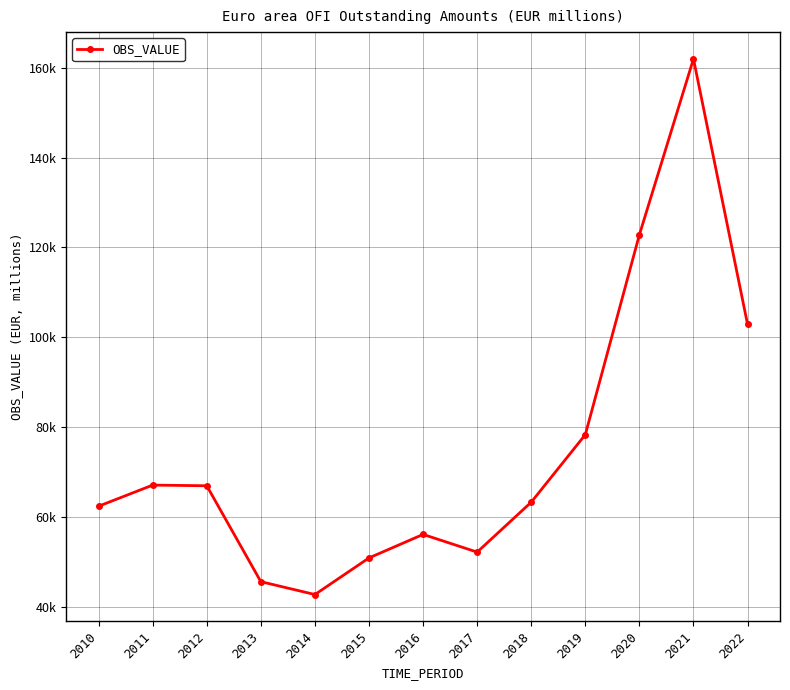

Is this an area chart (filled region under the line)?

No